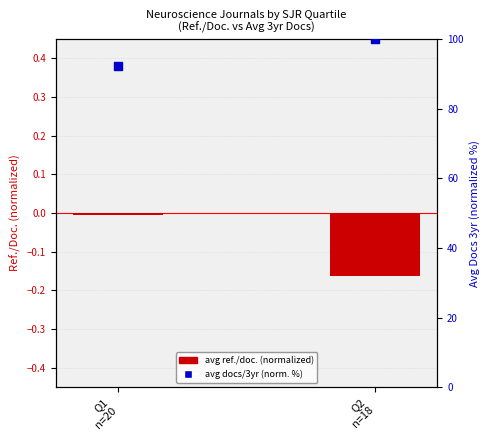

What are all the series names shown in the legend?

avg ref./doc. (normalized), avg docs/3yr (normalized %)